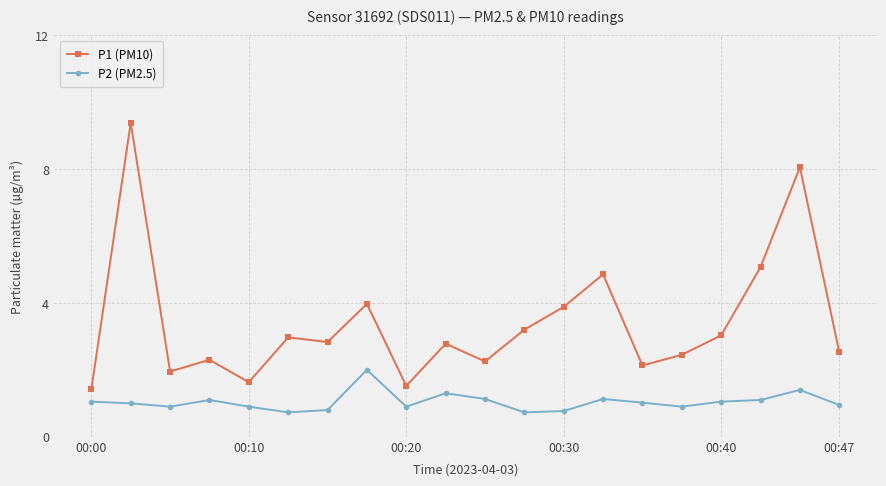

True or false: P2 (PM2.5) and P1 (PM10) intersect in this chart.

False